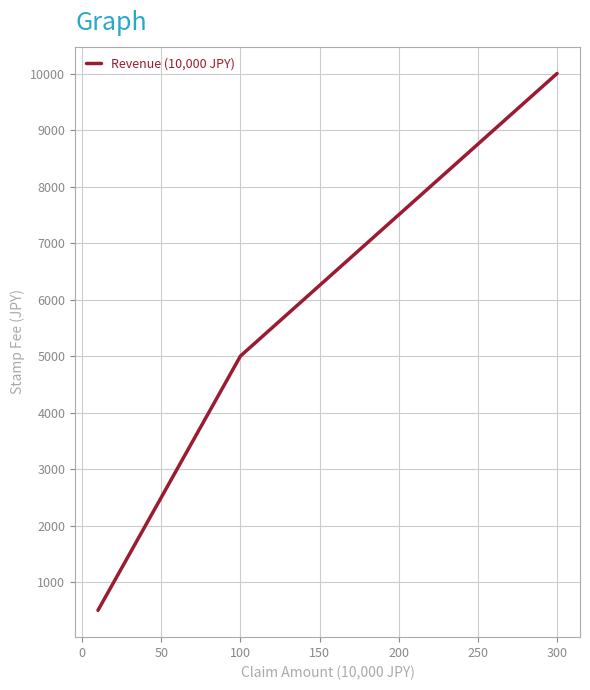

Count the number of data series in this chart.

1